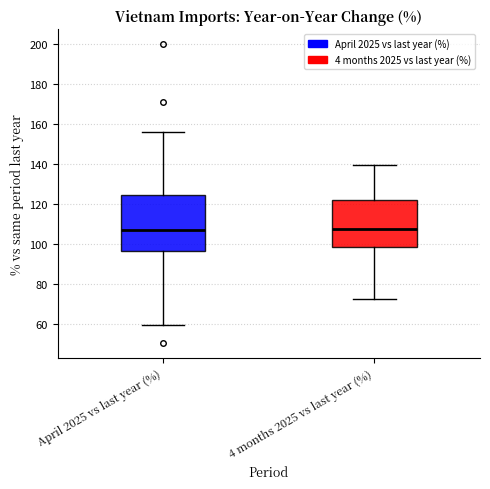

Reading left to right, read every box against the y-axis: the position of its median line, the range the box covers, and the ends of its whiskers. The values are not printed on the chart, so give them approximately, as read against the axis.

April 2025 vs last year (%): median 108, box 96 to 124, whiskers 60 to 156
4 months 2025 vs last year (%): median 108, box 98 to 122, whiskers 72 to 140